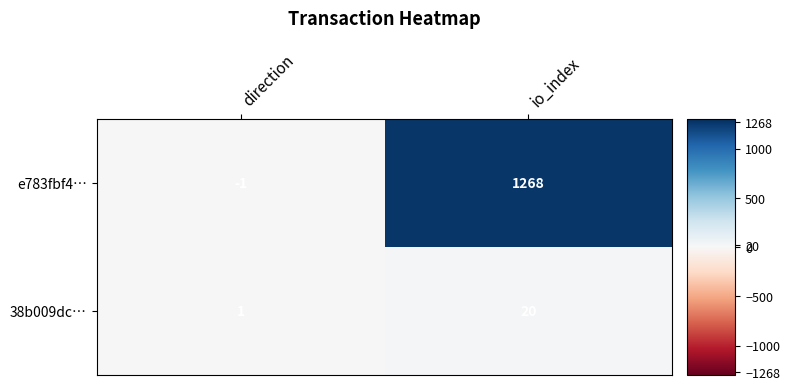

What is the maximum value shown in the chart?

1268